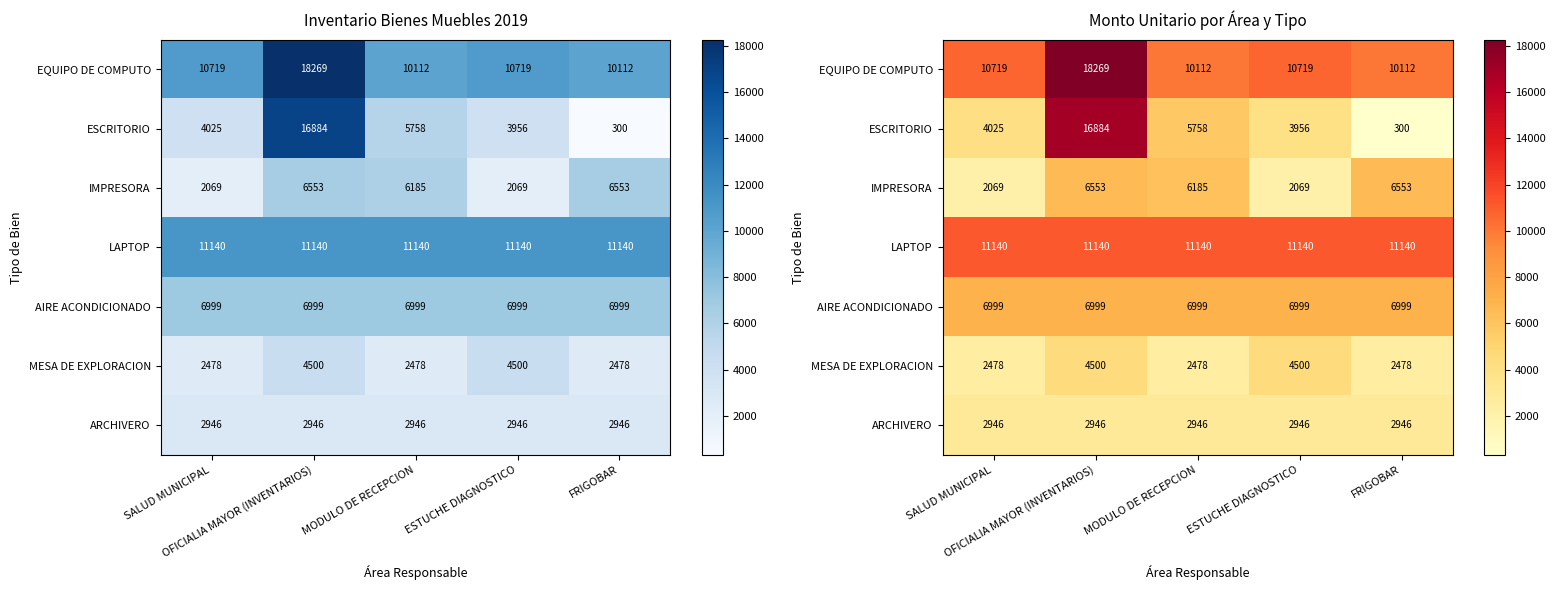

What is the average value of the LAPTOP series?

11139.9